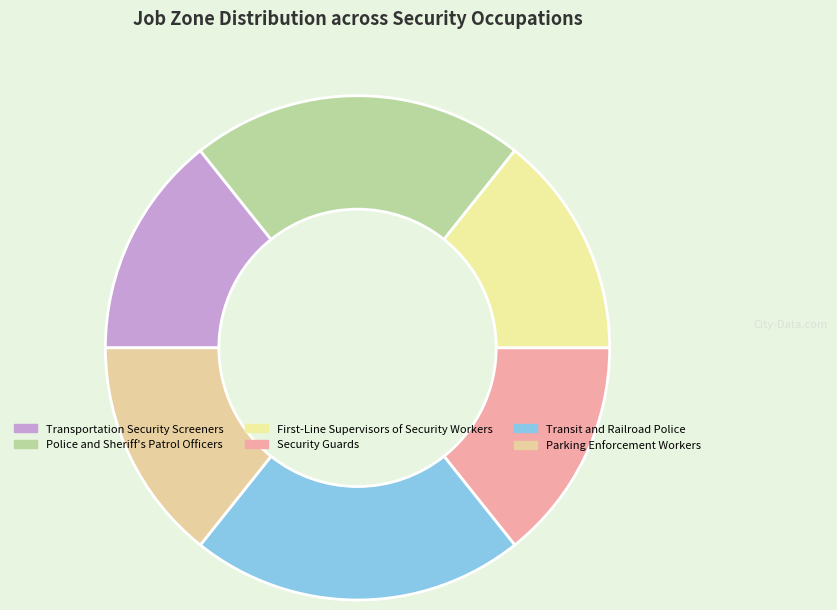

What is the change in value from Transportation Security Screeners to Transit and Railroad Police?

+1